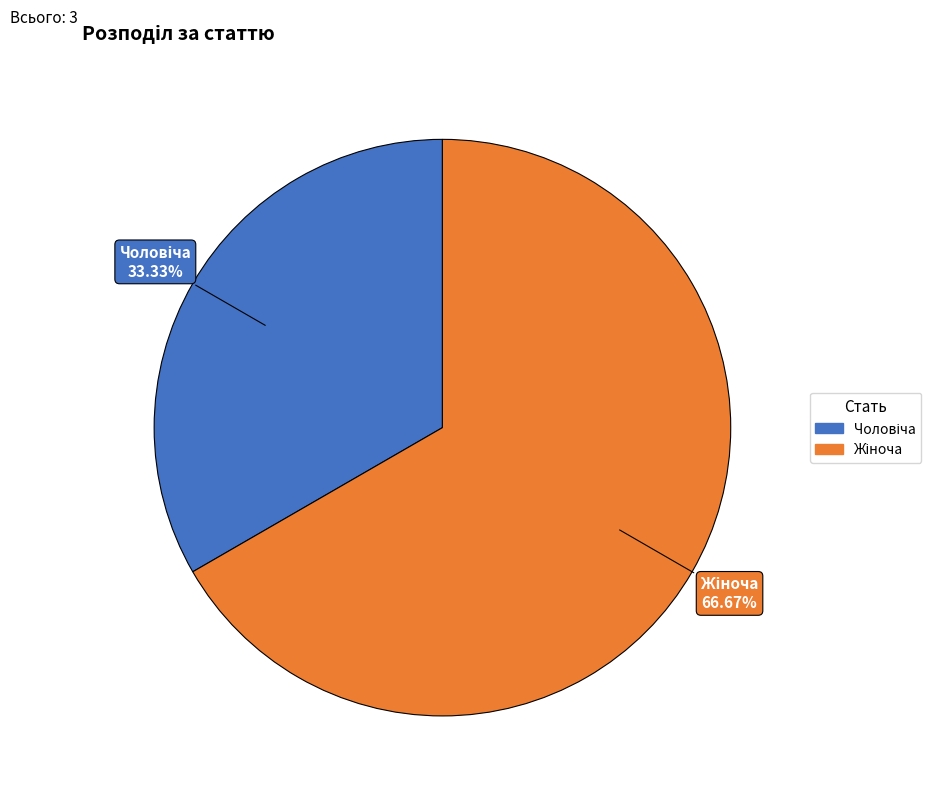

Is there a majority slice in this chart?

Yes